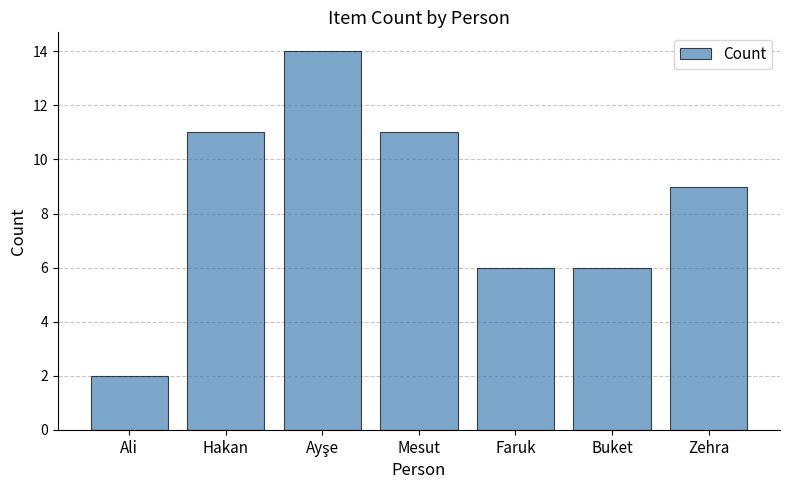

Between Faruk and Hakan, which is larger?

Hakan